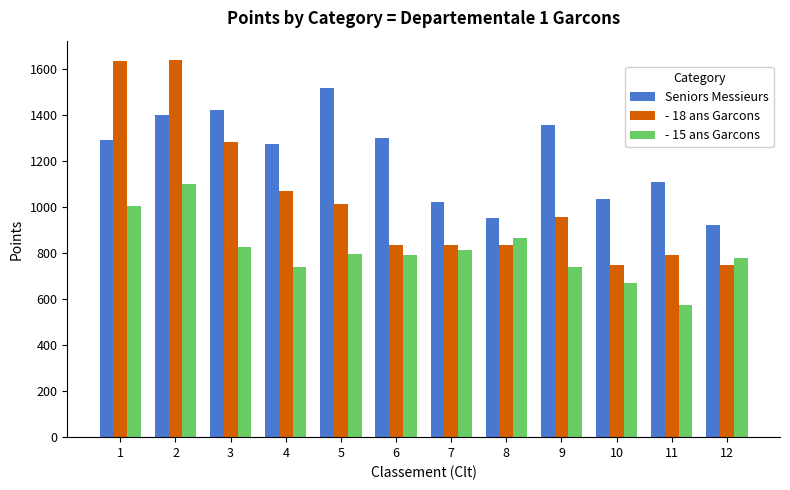

What is the average value of the Seniors Messieurs series?

1215